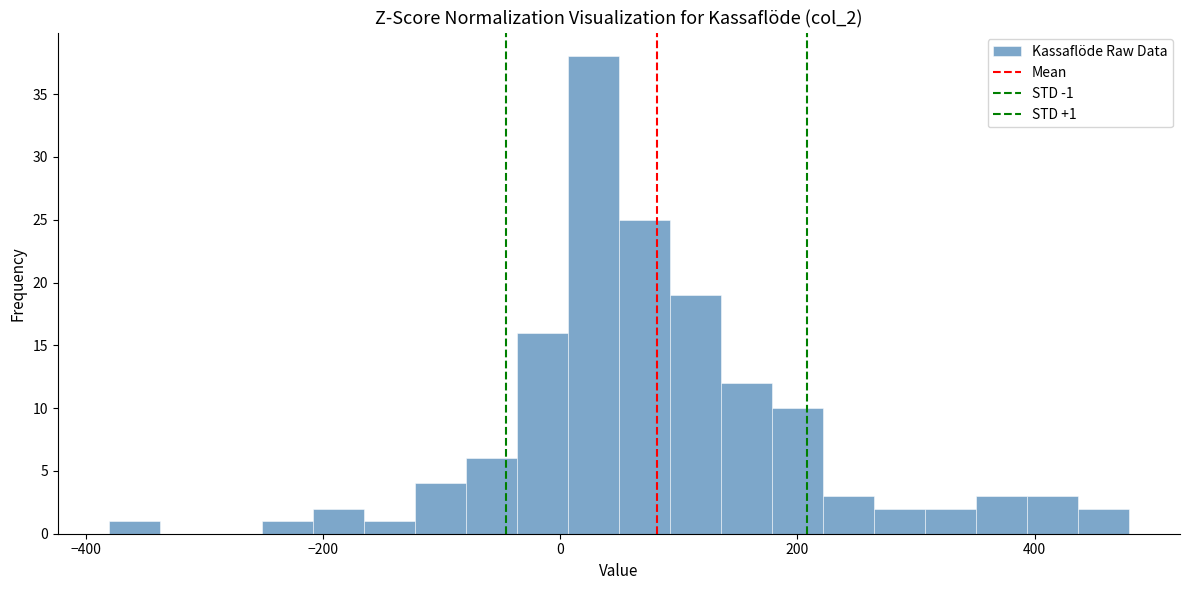

Around what value on the x-axis is the tallest bar? Give the approximate position of its centre, as read against the axis.

20